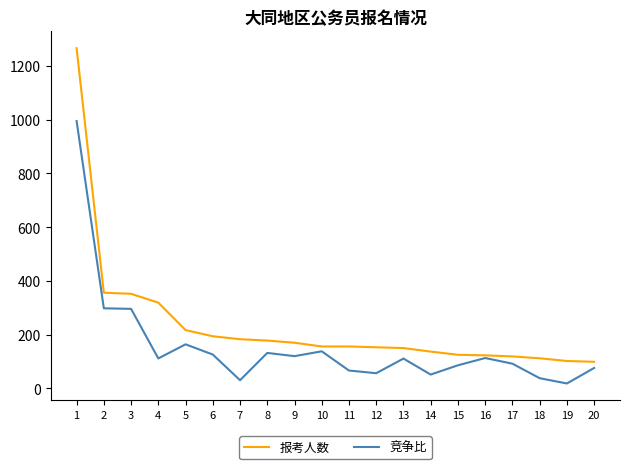

What is the total value across all series at 4?

430.5